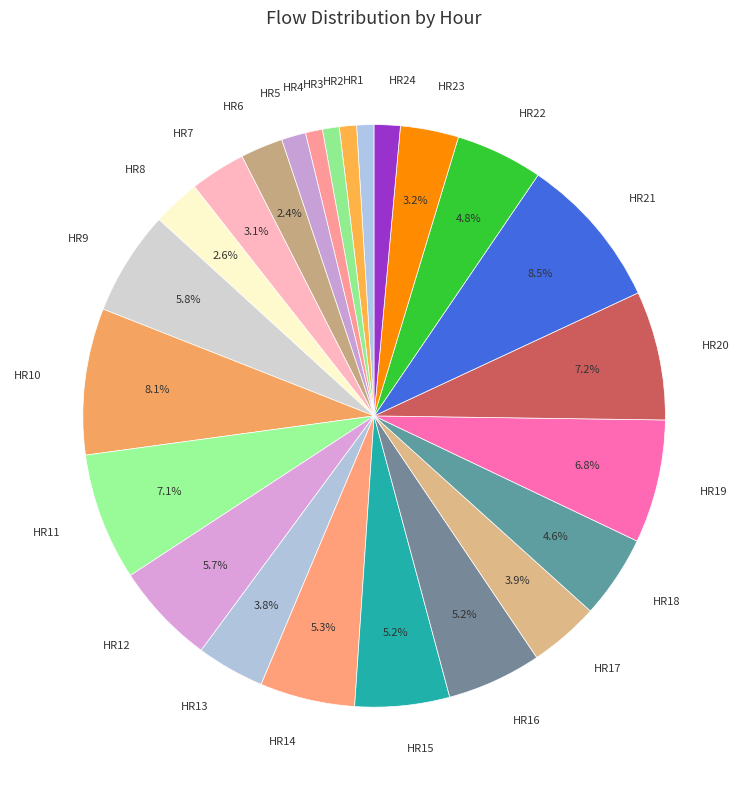

Which has a higher value, HR11 or HR3?

HR11